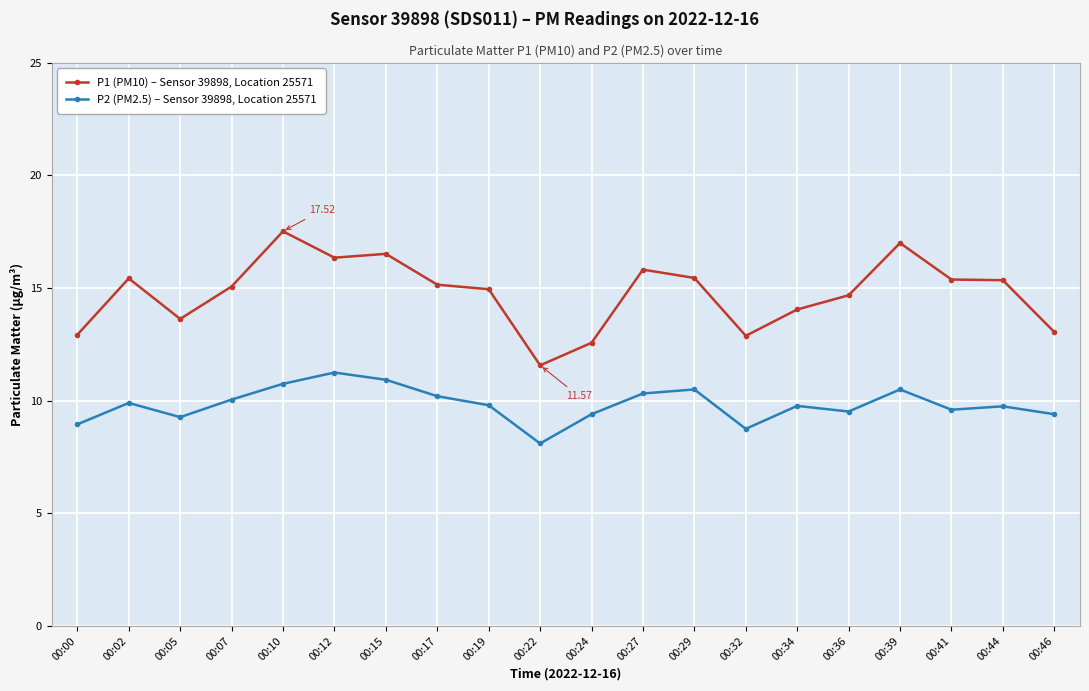

Which category has the lowest value in the P1 (PM10) – Sensor 39898, Location 25571 series?

00:22